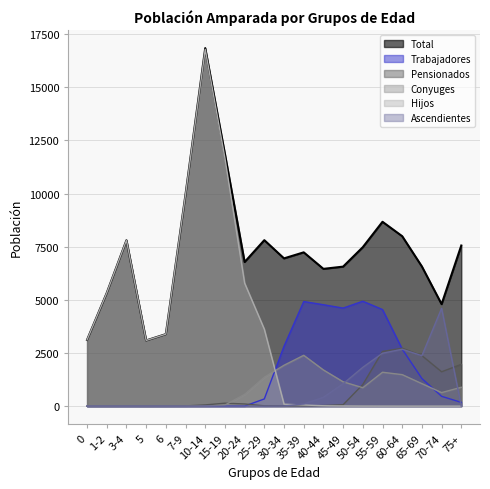

Where is the first local maximum for Conyuges?

35-39